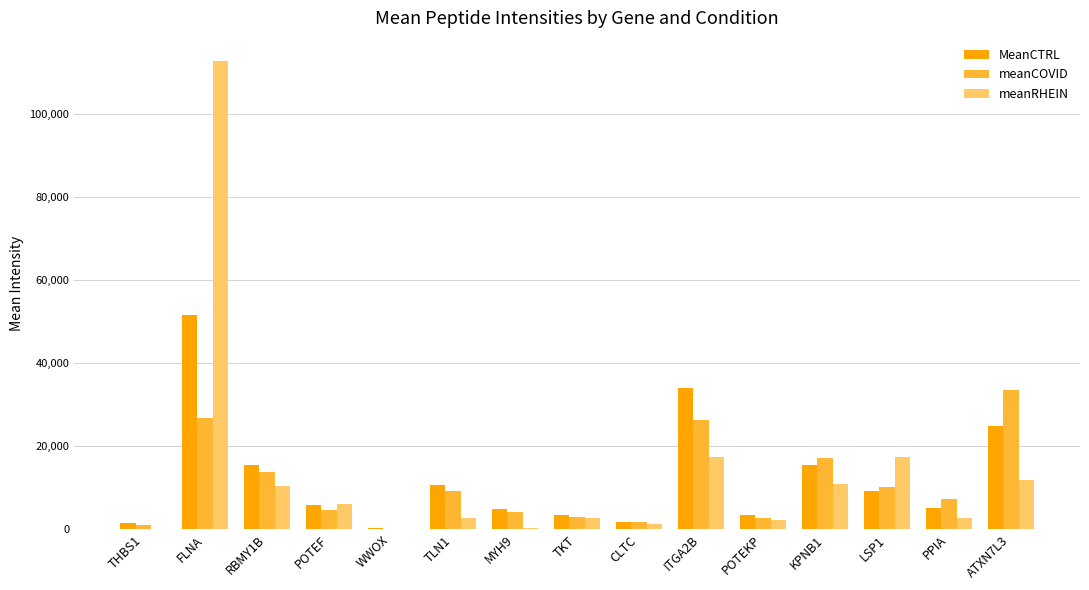

Which label corresponds to the largest value in the chart?

FLNA